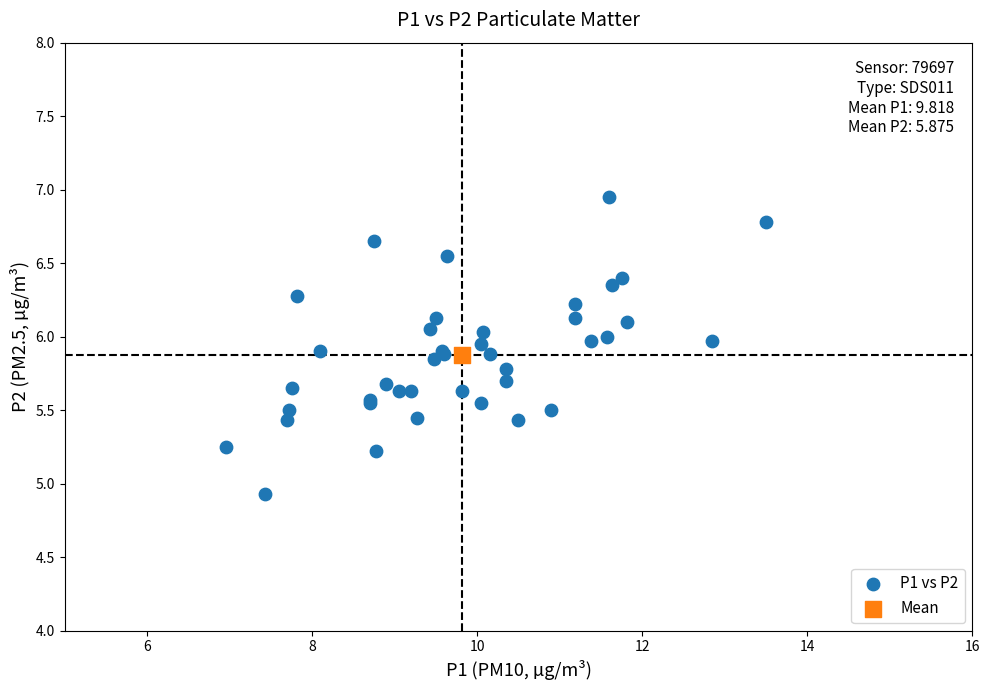

What are all the series names shown in the legend?

P1 vs P2, Mean